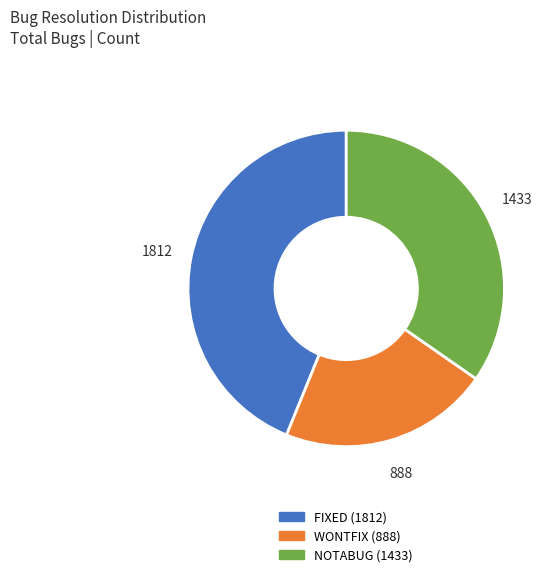

Does NOTABUG account for over 50% of the chart?

No